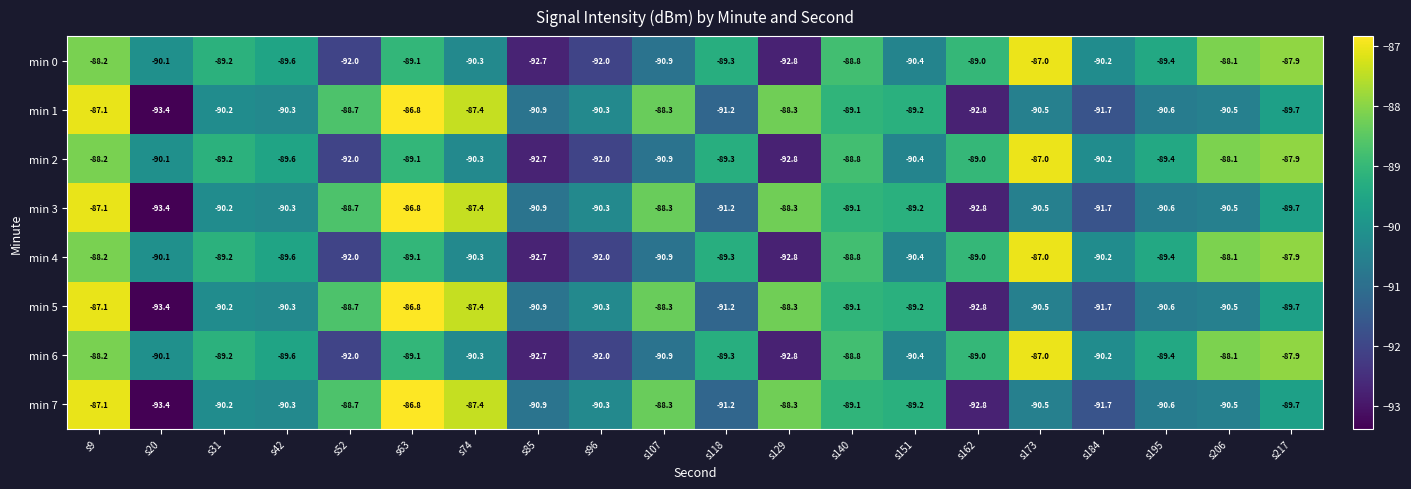

How many data points in min 3 are above -90?

9